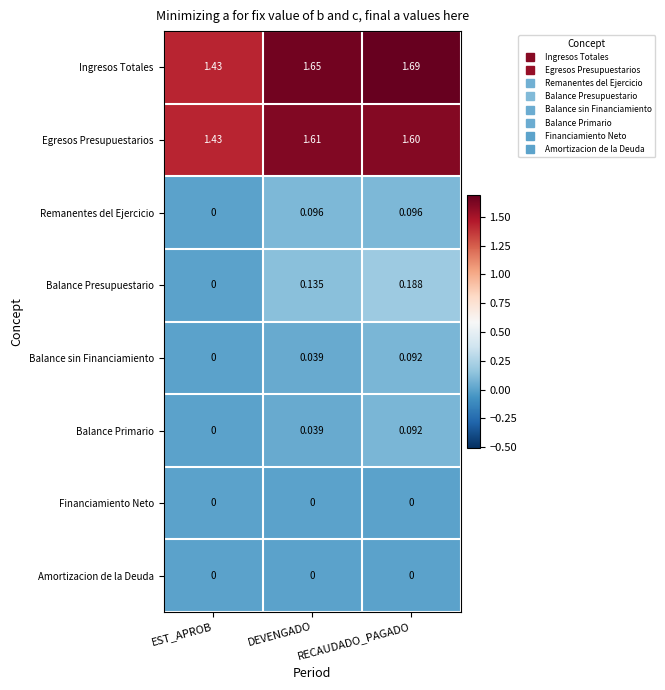

Which category has the lowest value in the Remanentes del Ejercicio series?

EST_APROB